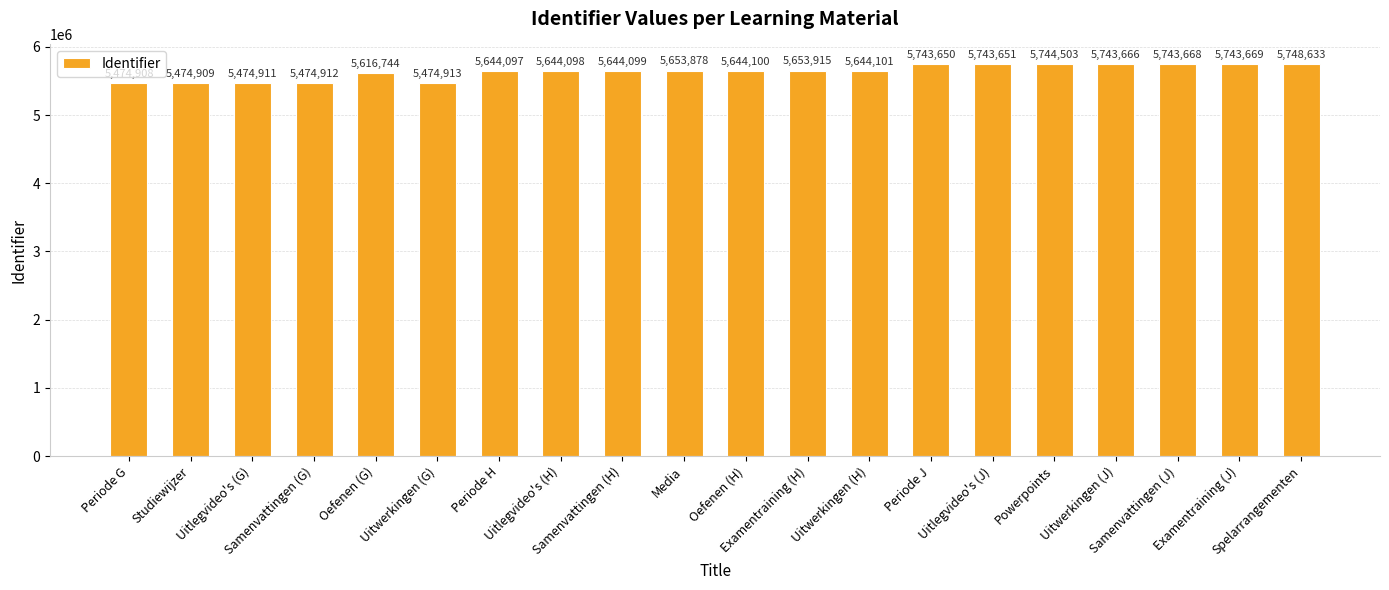

Is it true that the value at Samenvattingen (G) is 7878828?

False